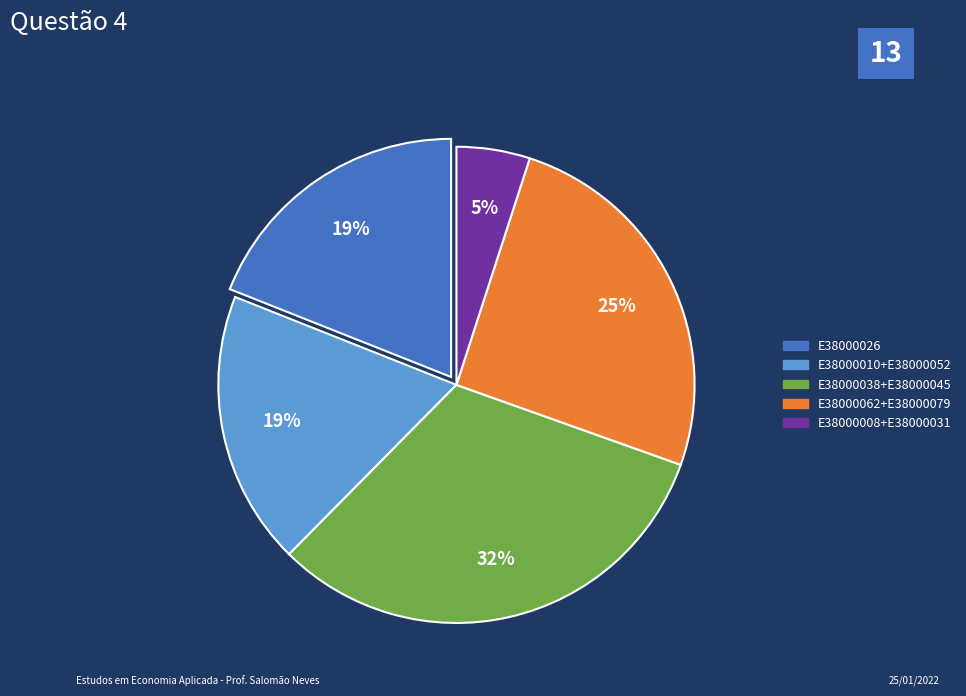

Is there any slice that represents more than half of the pie?

No